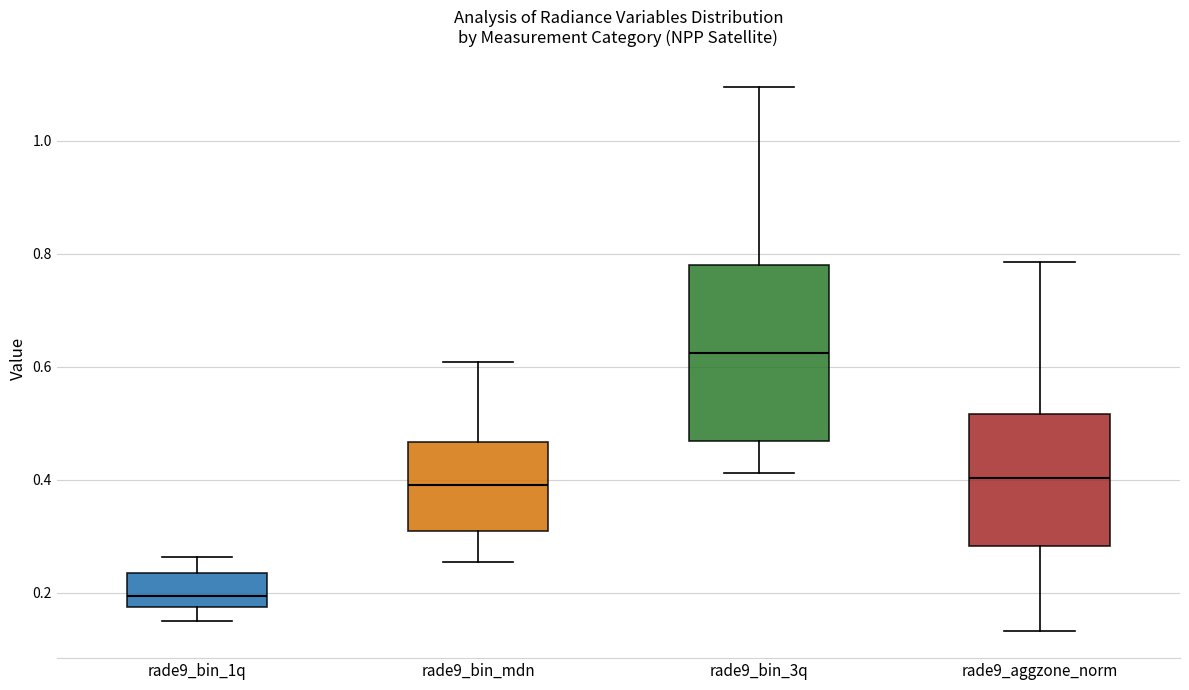

Reading left to right, read every box against the y-axis: the position of its median line, the range the box covers, and the ends of its whiskers. The values are not printed on the chart, so give them approximately, as read against the axis.

rade9_bin_1q: median 0.20, box 0.18 to 0.24, whiskers 0.14 to 0.26
rade9_bin_mdn: median 0.40, box 0.32 to 0.46, whiskers 0.26 to 0.60
rade9_bin_3q: median 0.62, box 0.46 to 0.78, whiskers 0.42 to 1.10
rade9_aggzone_norm: median 0.40, box 0.28 to 0.52, whiskers 0.14 to 0.78